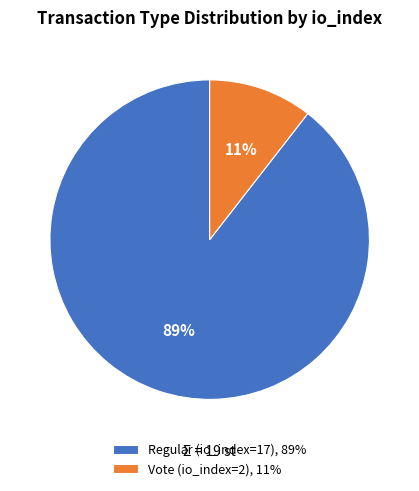

Count the number of slices in the pie.

2